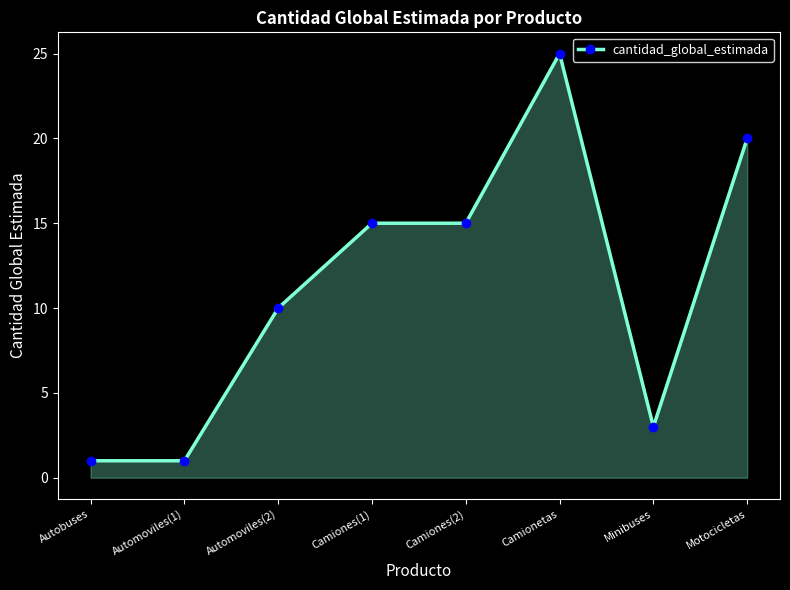

The value at Automoviles(2) is 3. True or false?

False